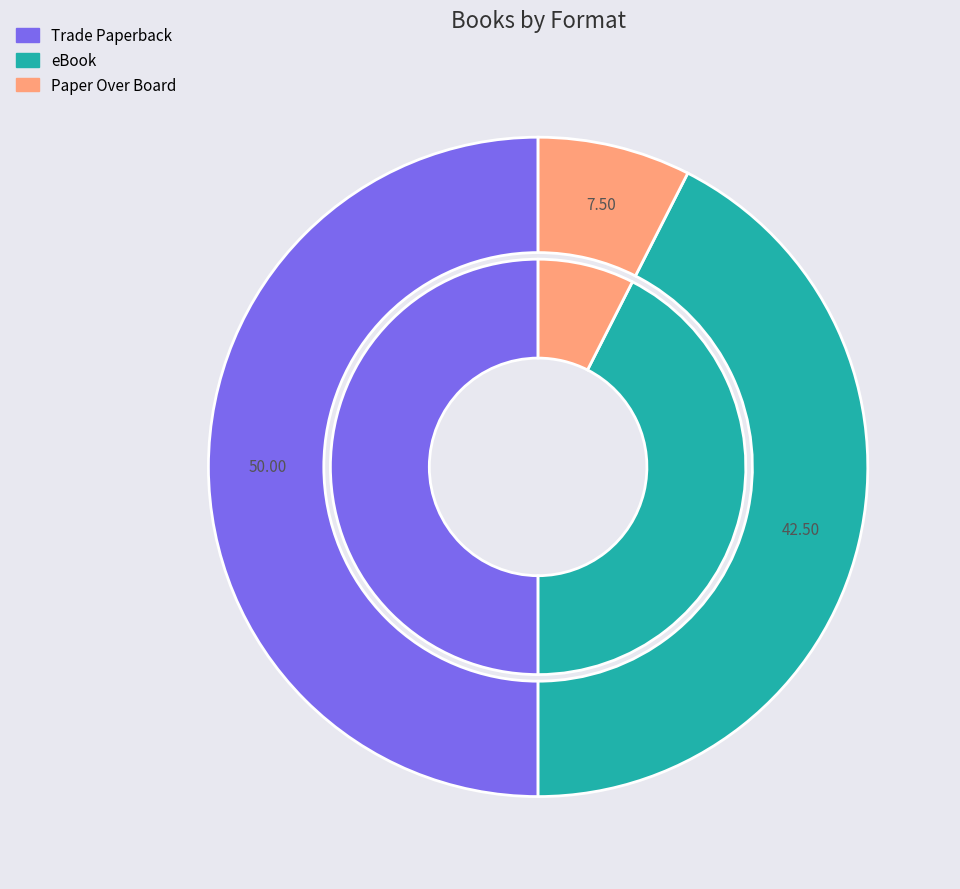

Does any single category account for the majority?

No